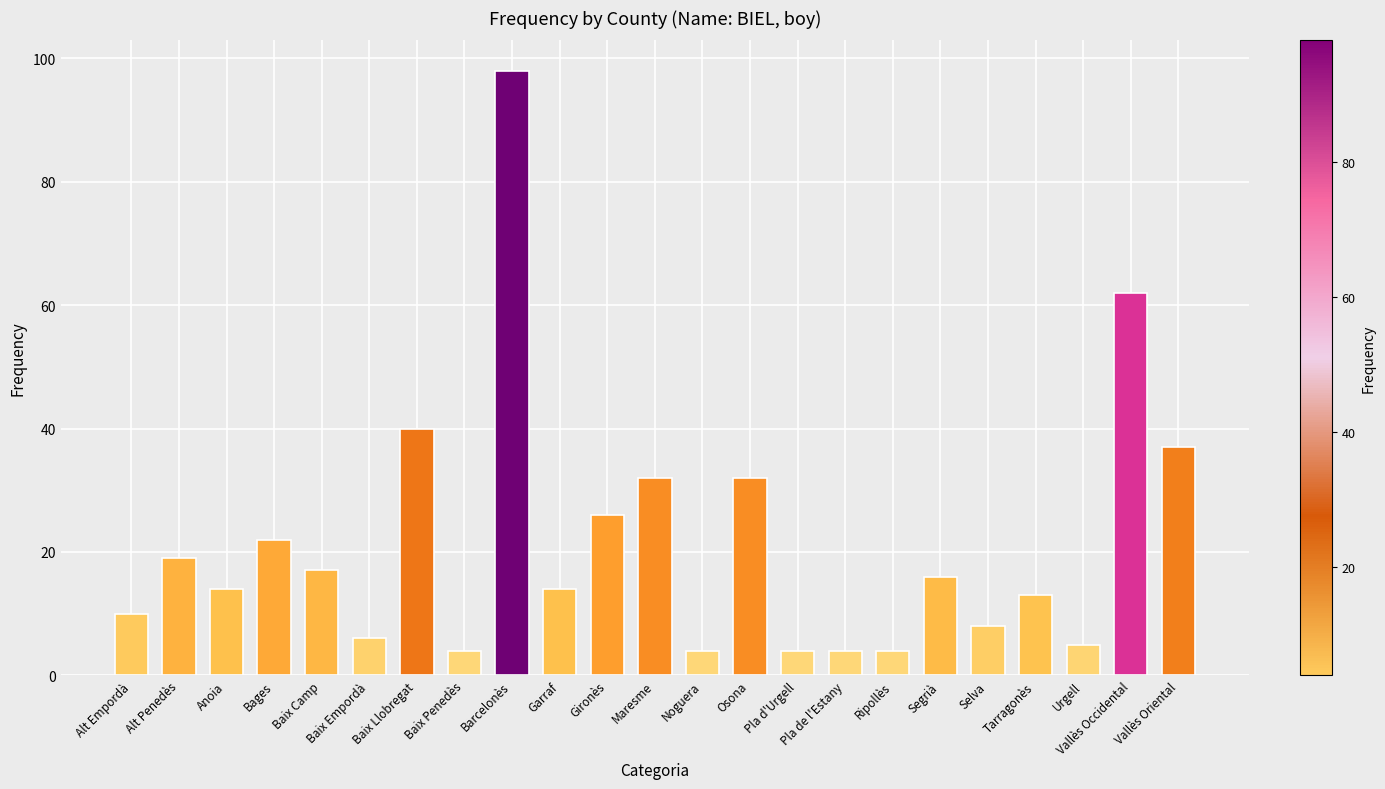

How many distinct data groups are displayed?

1